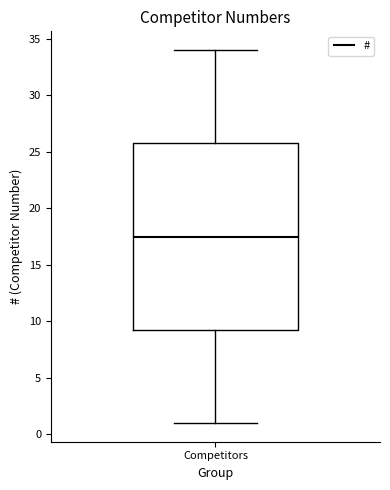

Where is the upper edge of the box for Competitors on the y-axis? The values are not printed on the chart, so give them approximately, as read against the axis.

26.0